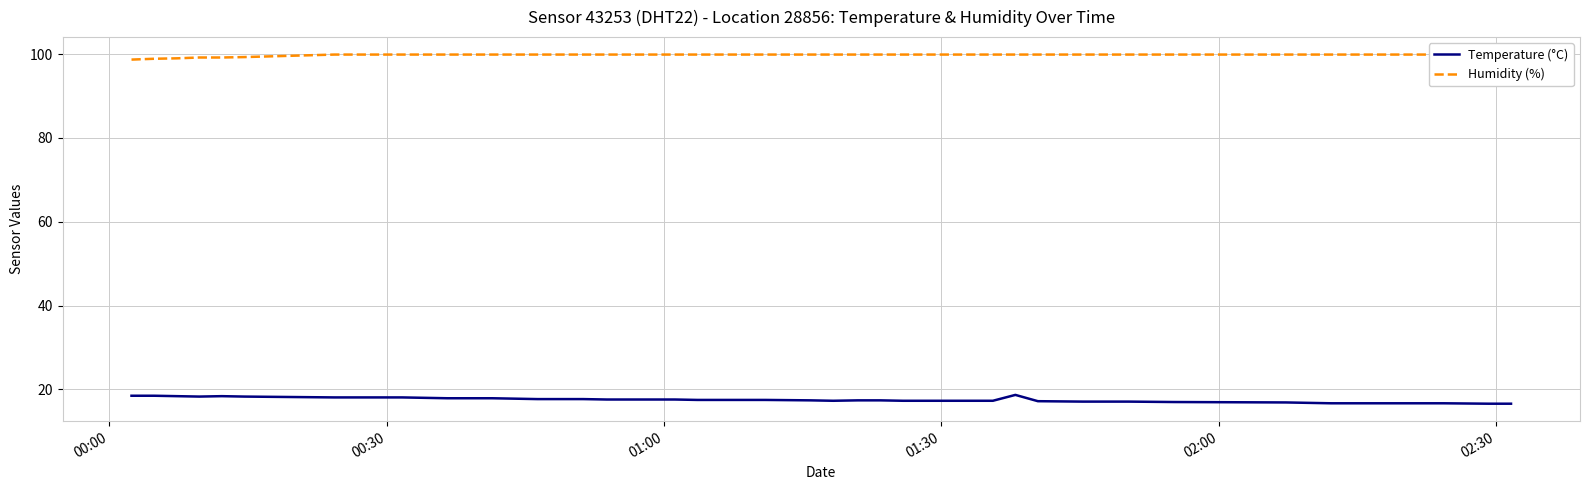

True or false: Humidity (%) and Temperature (°C) intersect in this chart.

False